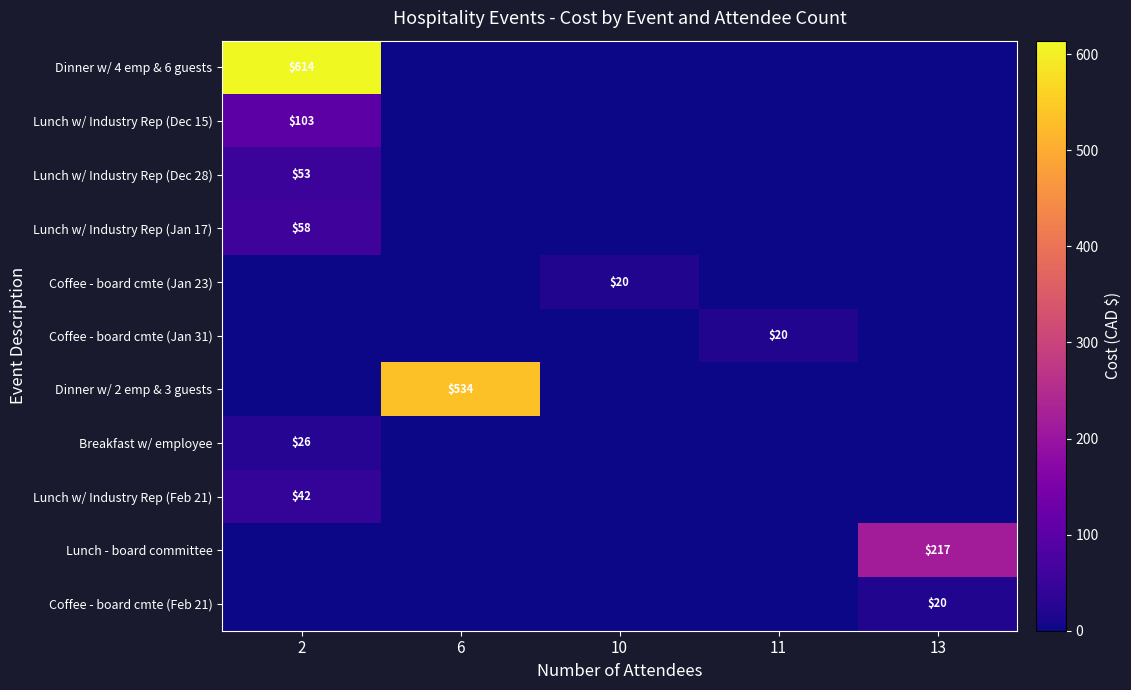

Which series has the largest range (max minus min)?

Dinner w/ 4 emp & 6 guests